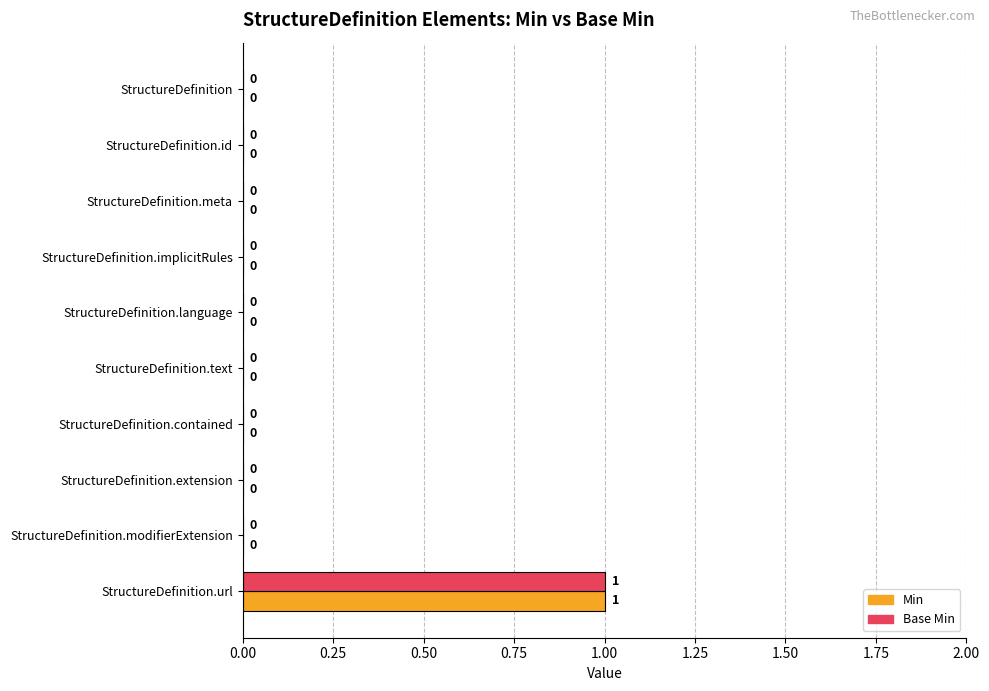

Count the number of categories in the chart.

10